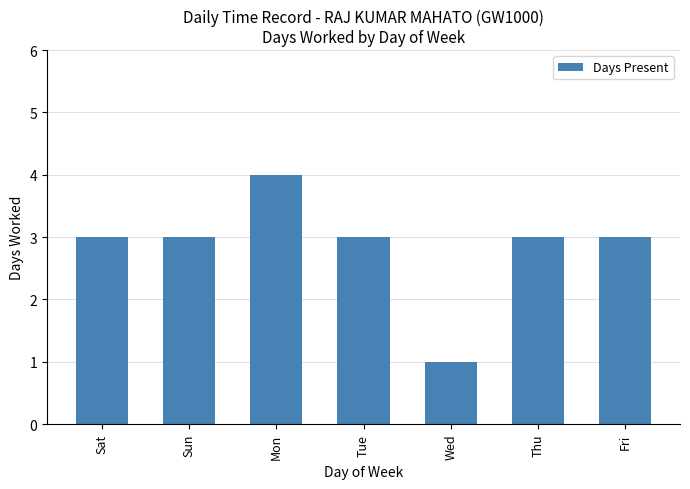

What is the label of the 6th bar from the left?

Thu